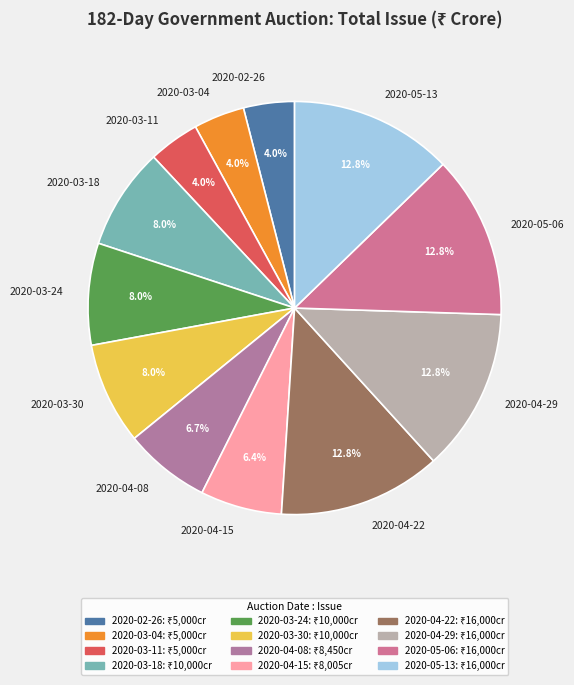

Does 2020-02-26 represent more than half of the total?

No